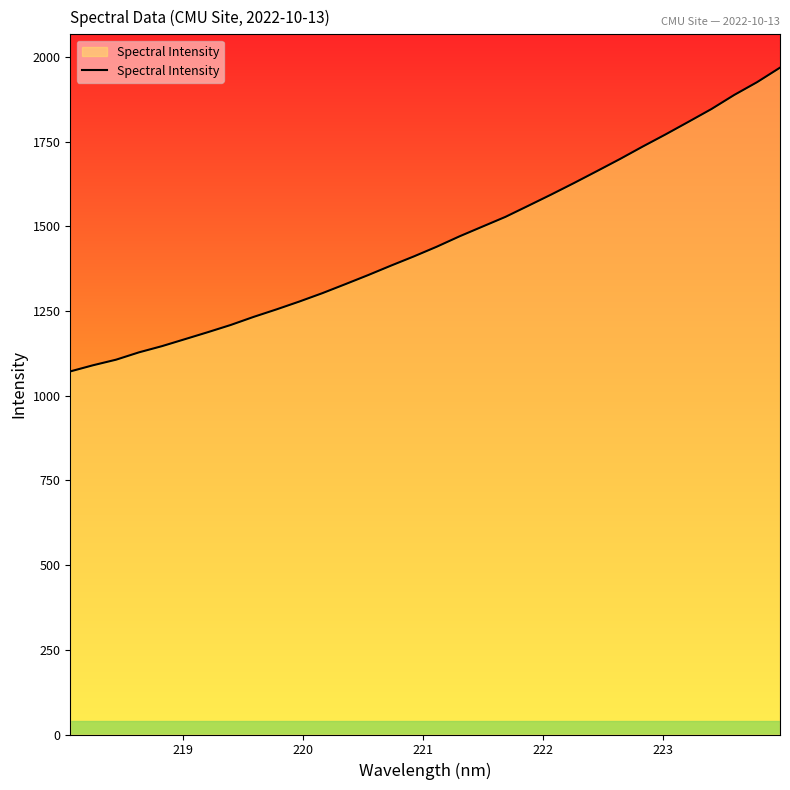

How many values are below 1440?

16